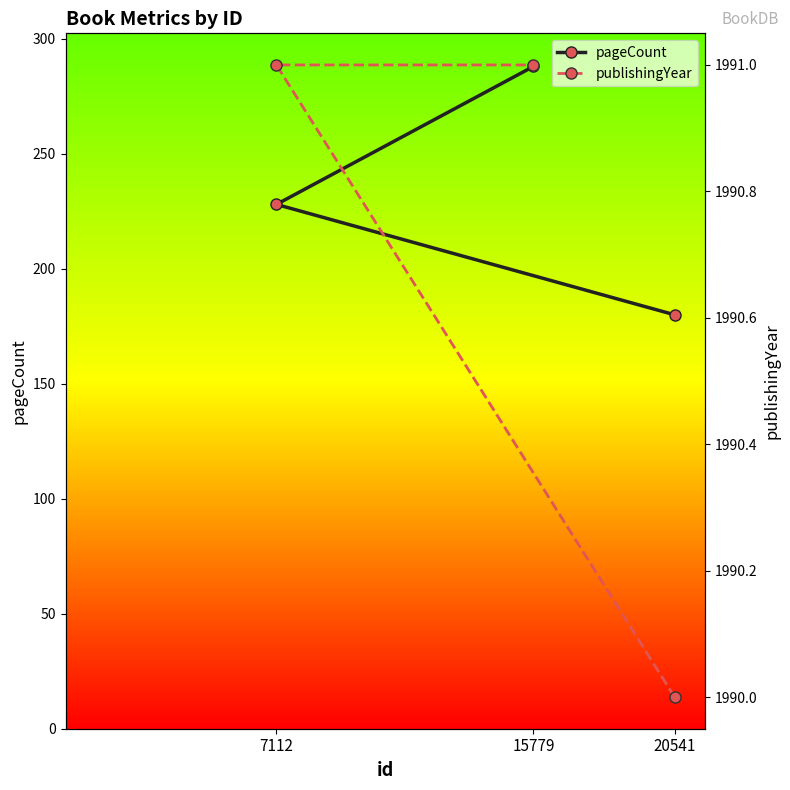

What is the total value across all series at 20541?

2170